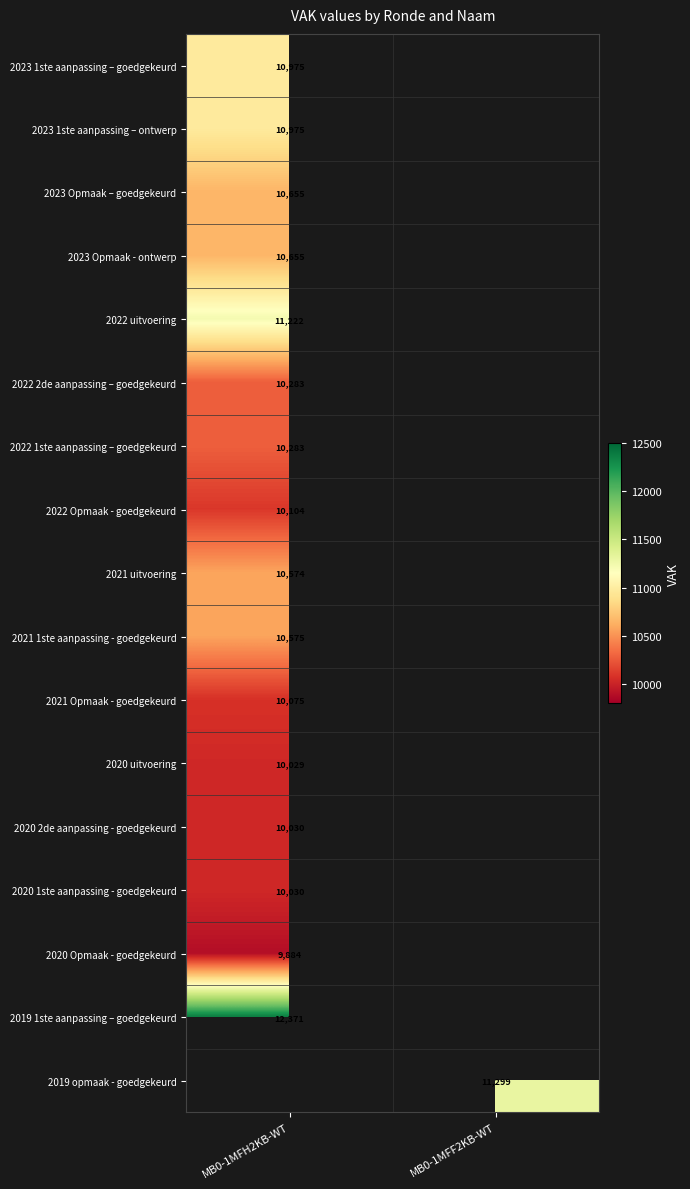

What is the smallest value displayed?

9884.0